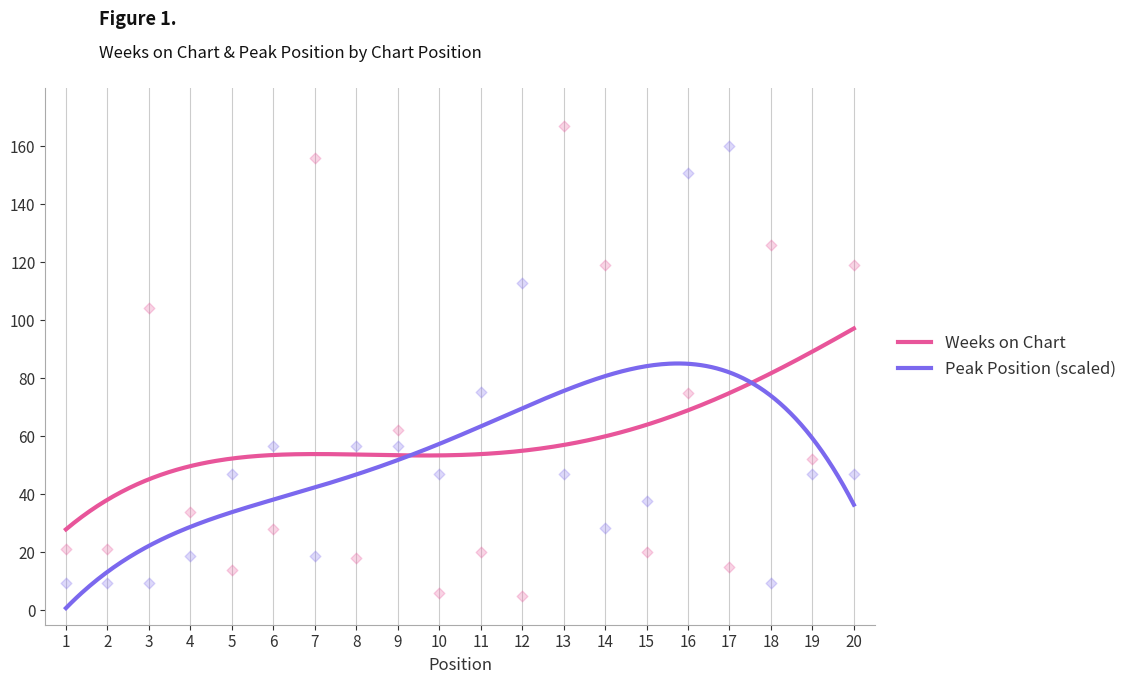

What are all the series names shown in the legend?

Weeks on Chart, Peak Position